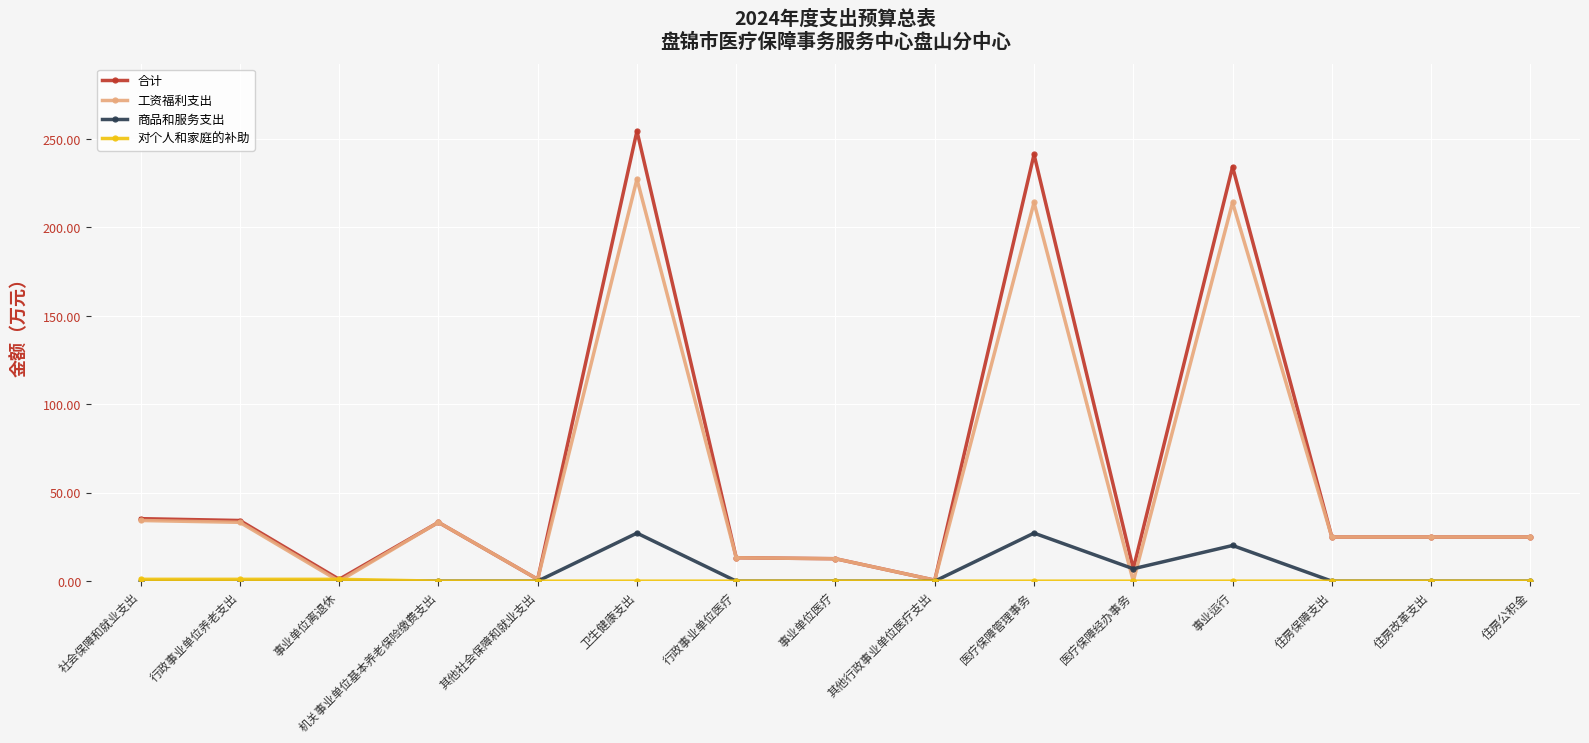

What is the spread (max minus min) of values at 住房公积金?

24.9